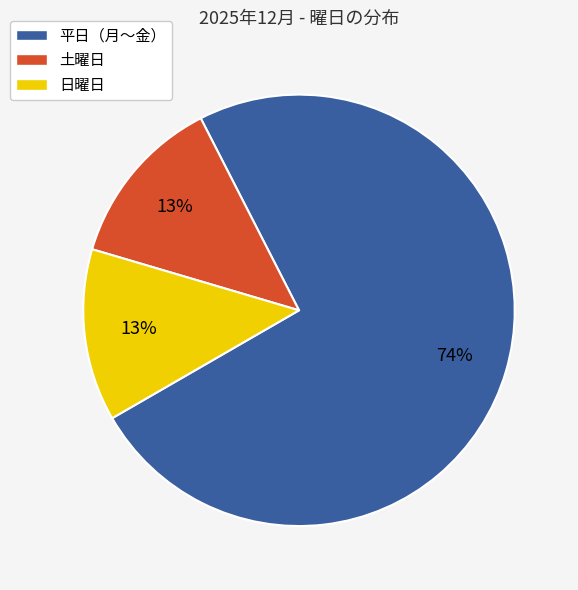

How many segments does this pie chart have?

3